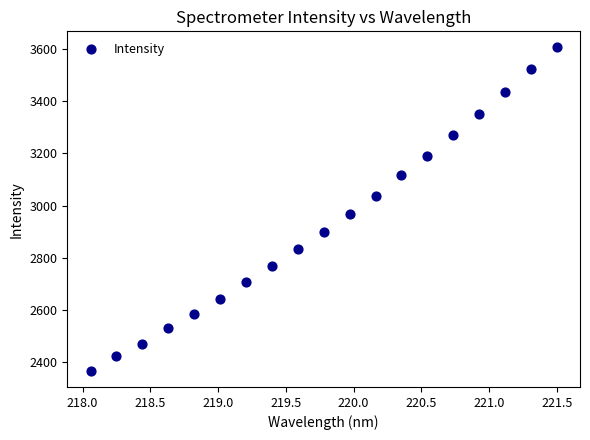

What is the range of X values (max minus min)?

3.4